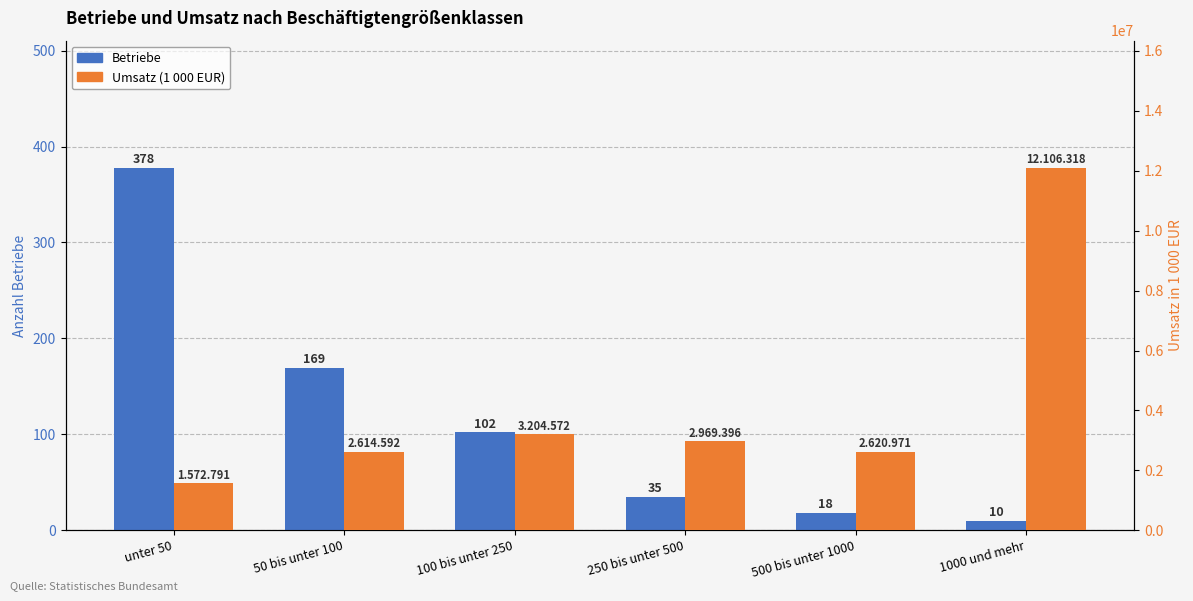

Read the Betriebe value at 500 bis unter 1000, to the nearest 5.

20